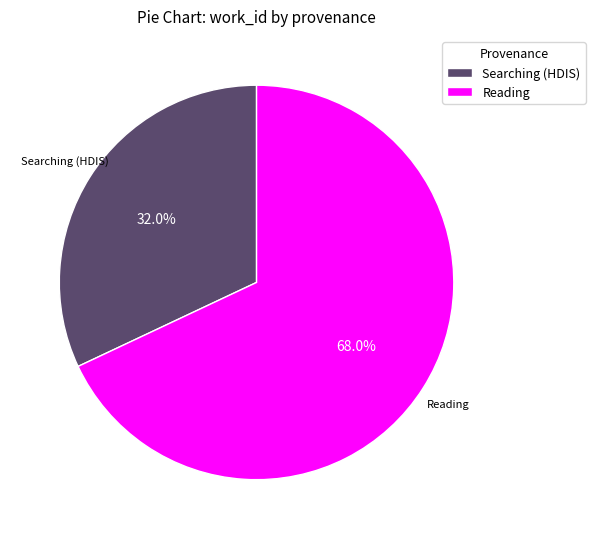

Rank the categories by value from lowest to highest.

Searching (HDIS), Reading